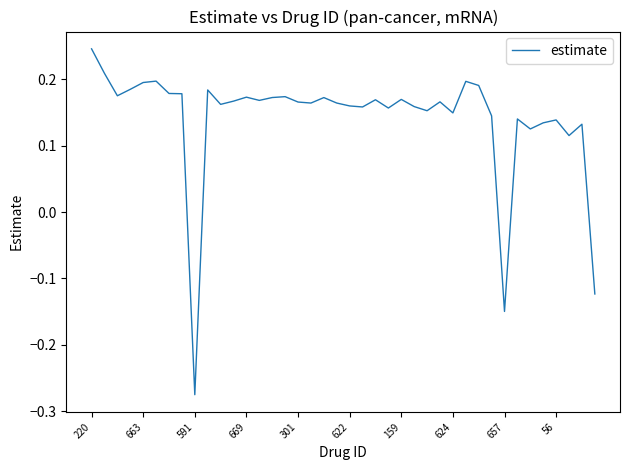

What is the difference between the maximum and minimum values?

0.5